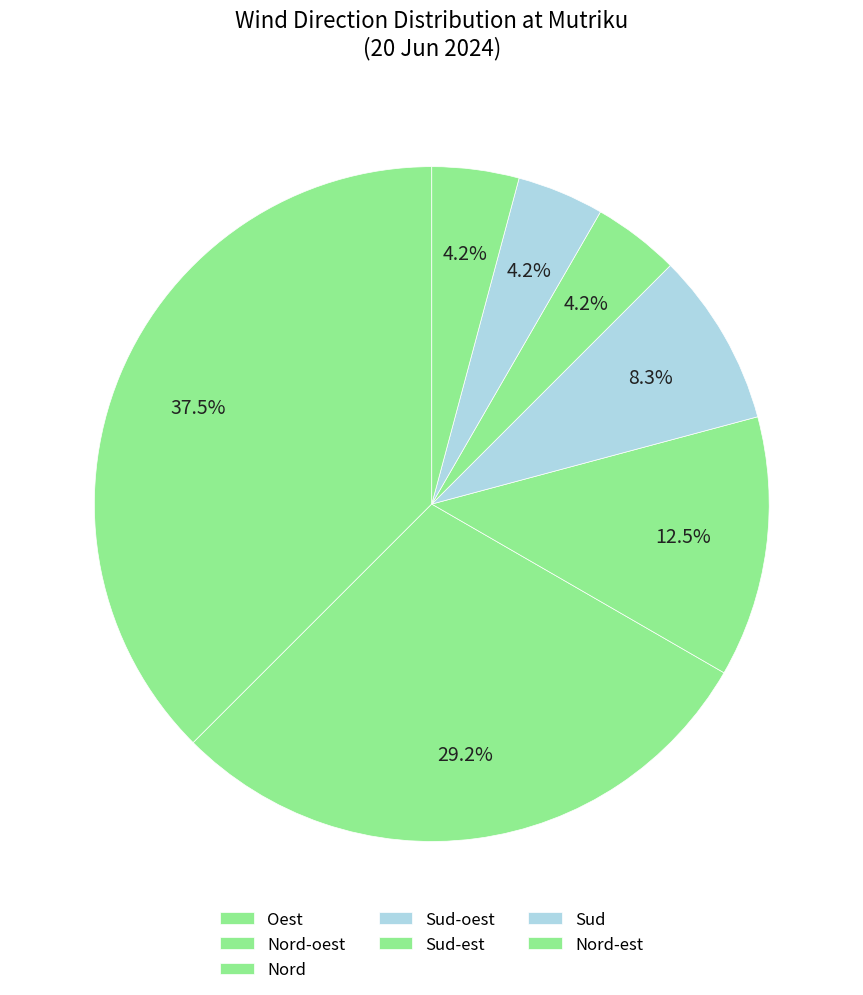

Which slice is the largest?

Nord-oest